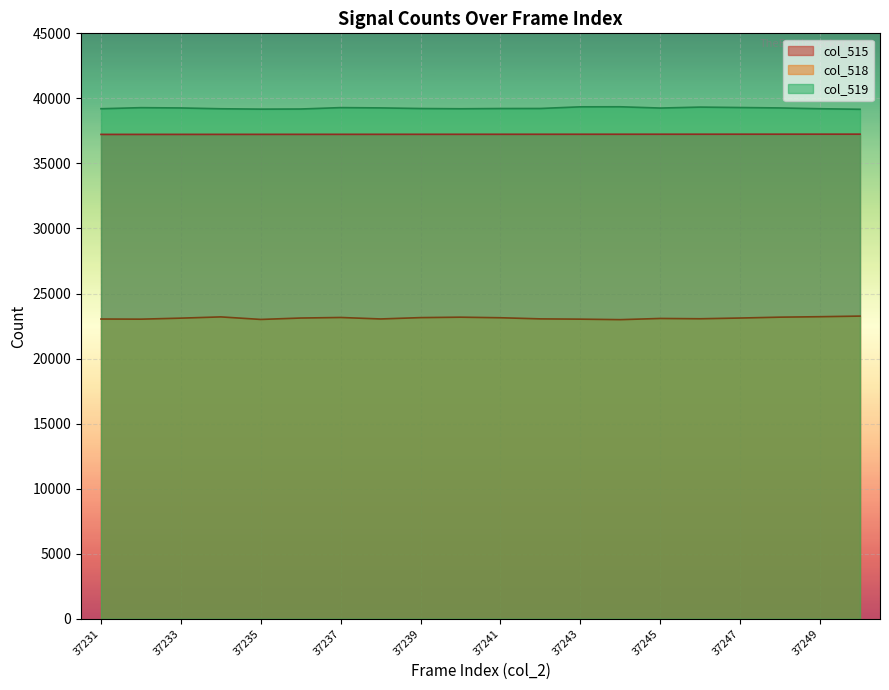

Which has a higher value, 37249 or 37237?

37249